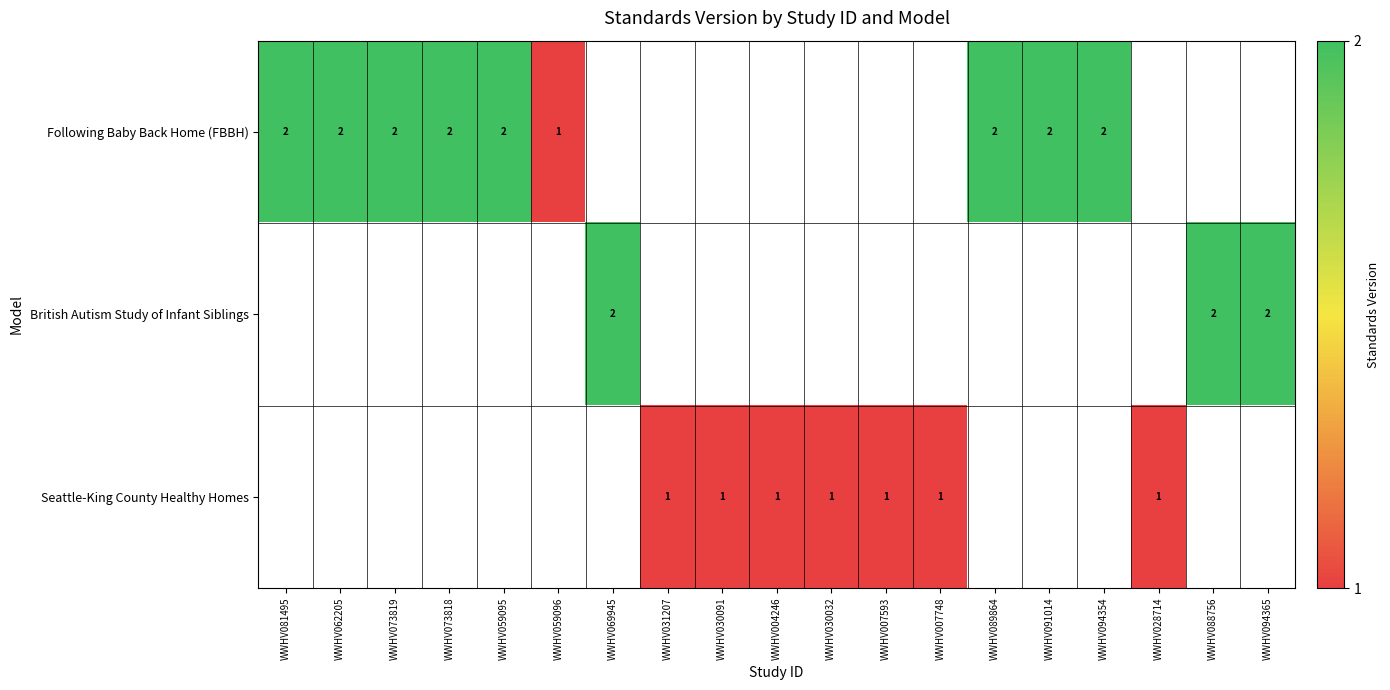

The Following Baby Back Home (FBBH) series shows 2 at WWHV081495. True or false?

True